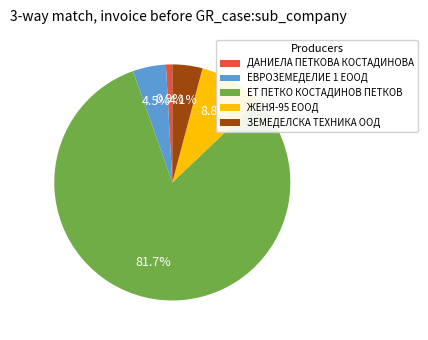

Combined, do ЕВРОЗЕМЕДЕЛИЕ 1 ЕООД and ЕТ ПЕТКО КОСТАДИНОВ ПЕТКОВ account for over 50%?

Yes